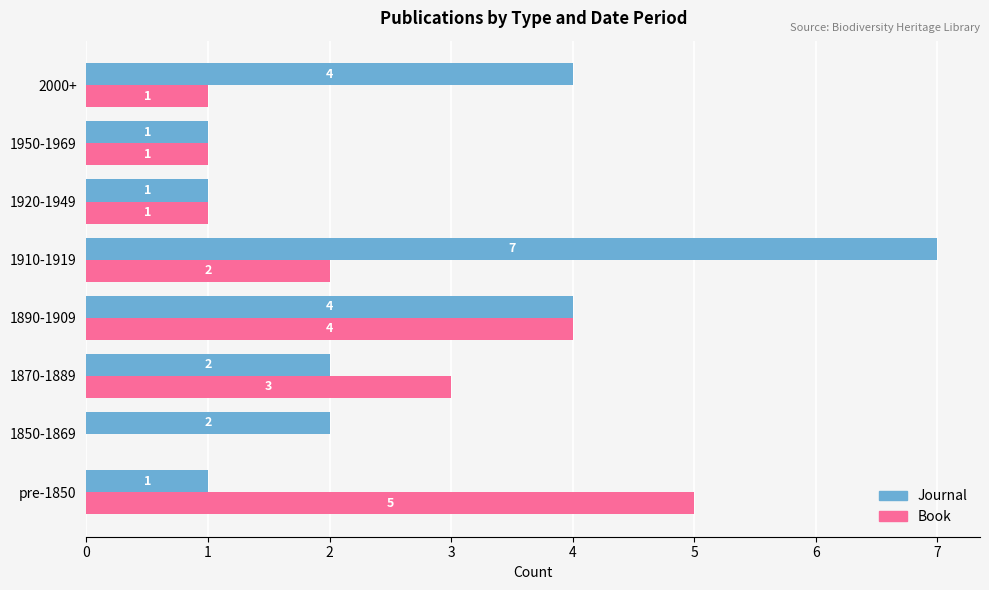

The Book series shows 4 at 1890-1909. True or false?

True